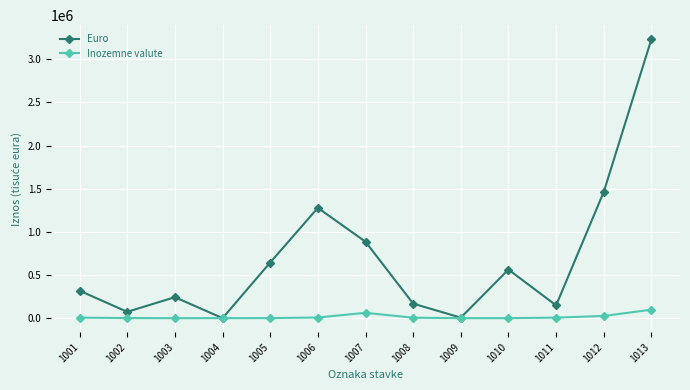

Does the chart display data point markers on the line(s)?

Yes